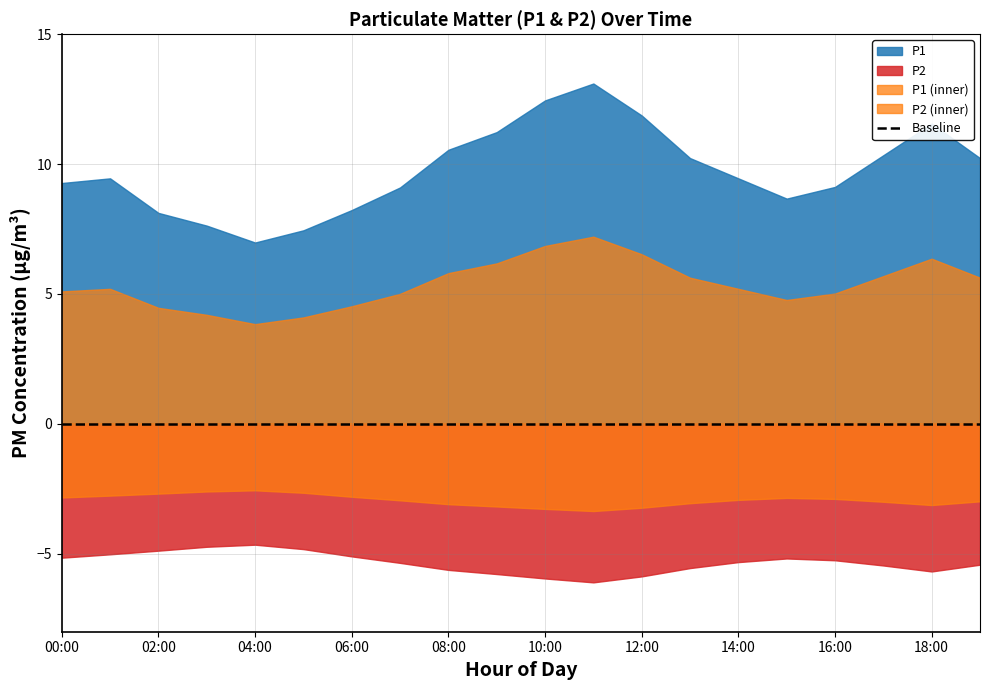

True or false: P1 and P2 intersect in this chart.

False